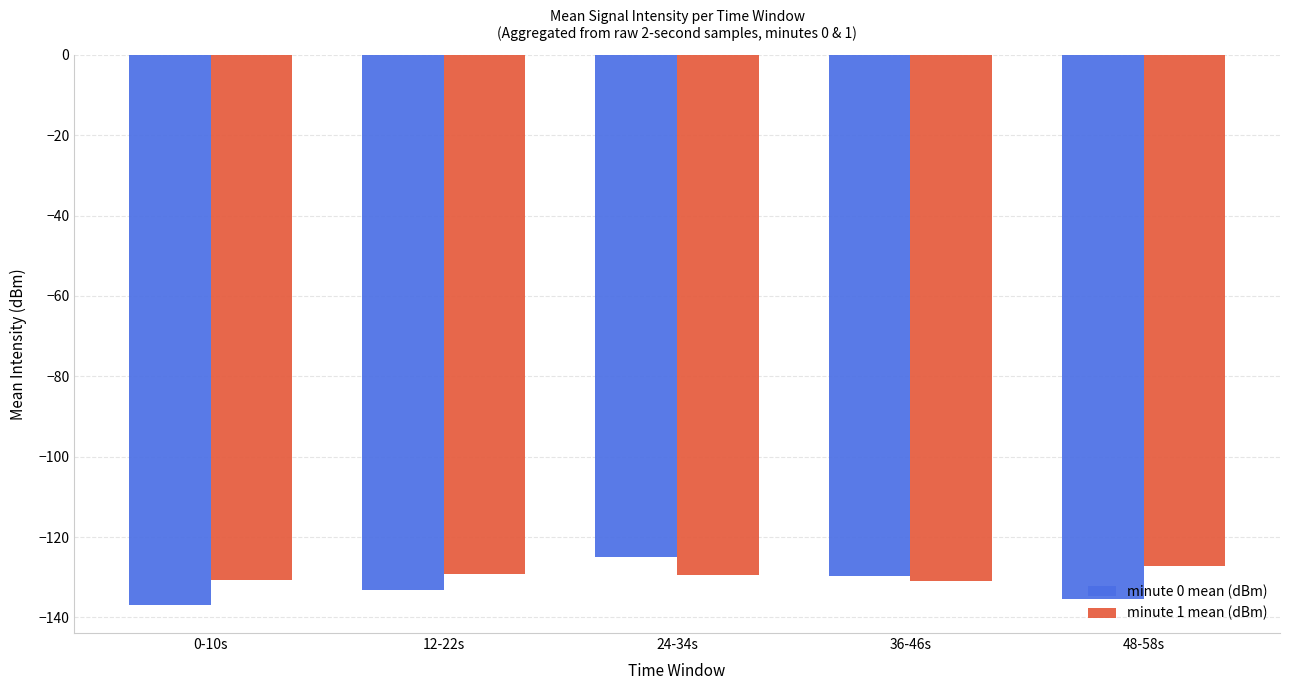

What is the minimum value for minute 1 mean (dBm)?

-131.0